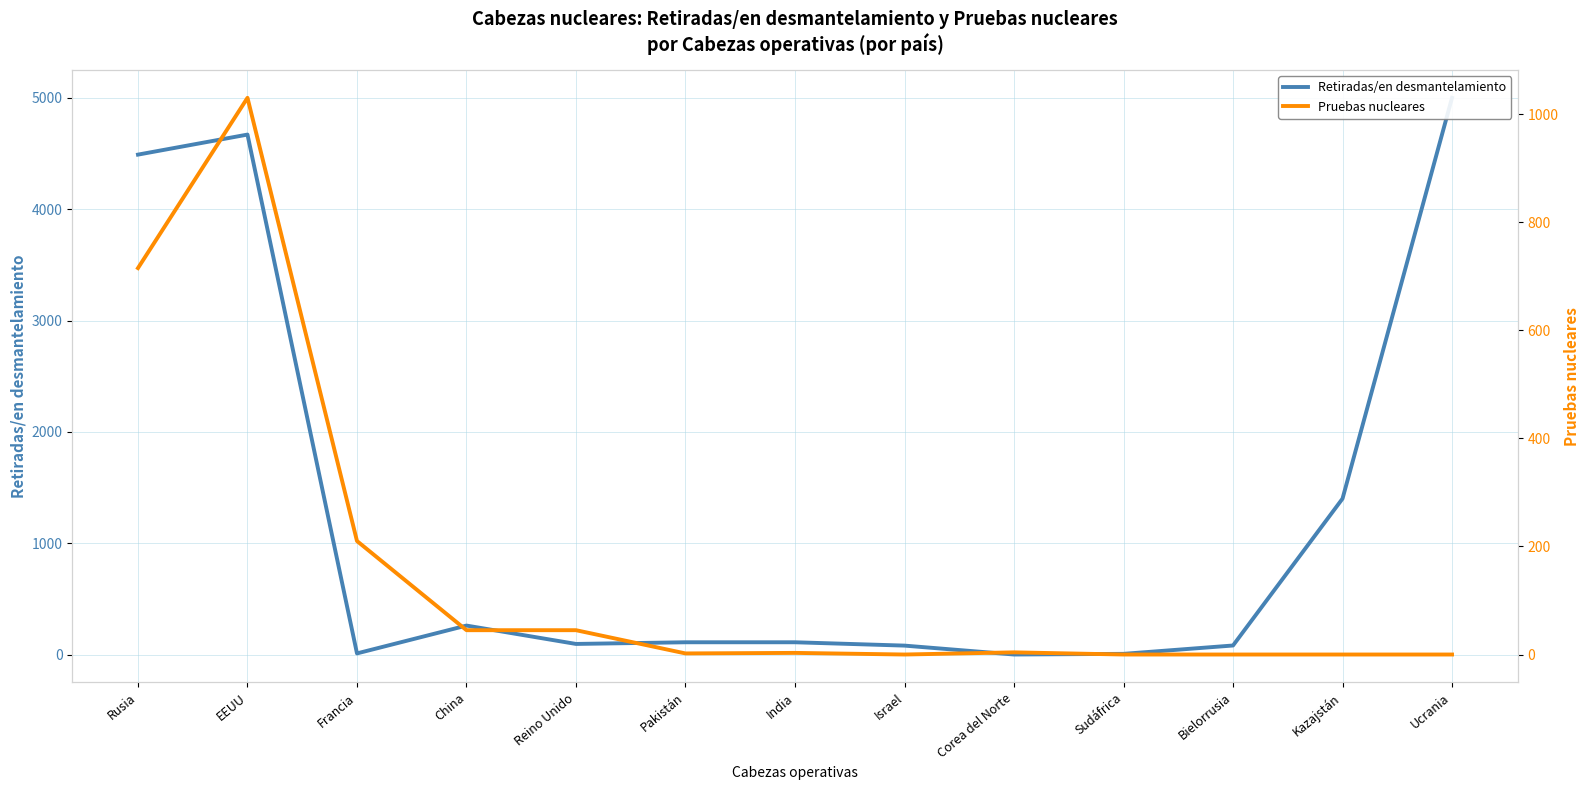

What are all the series names shown in the legend?

Retiradas/en desmantelamiento, Pruebas nucleares